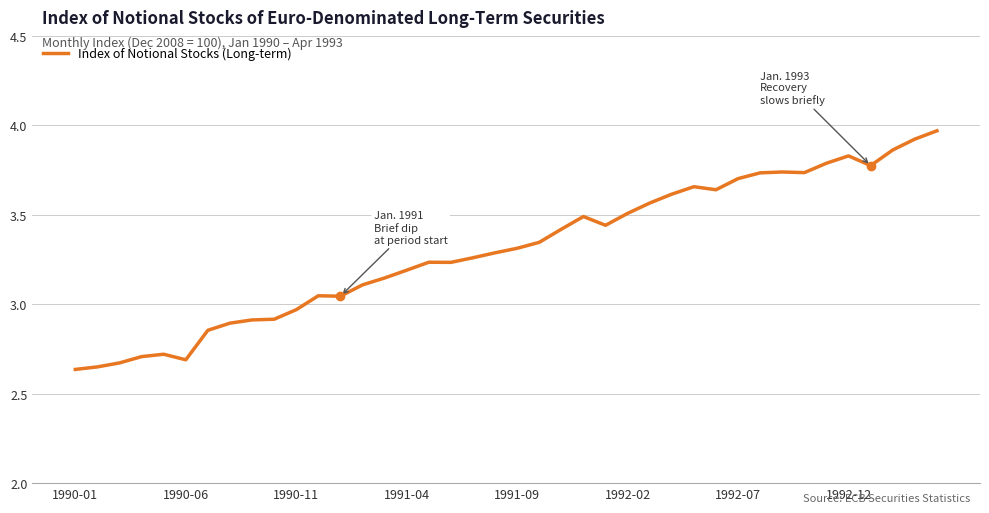

What is the difference between the maximum and minimum values?

1.3